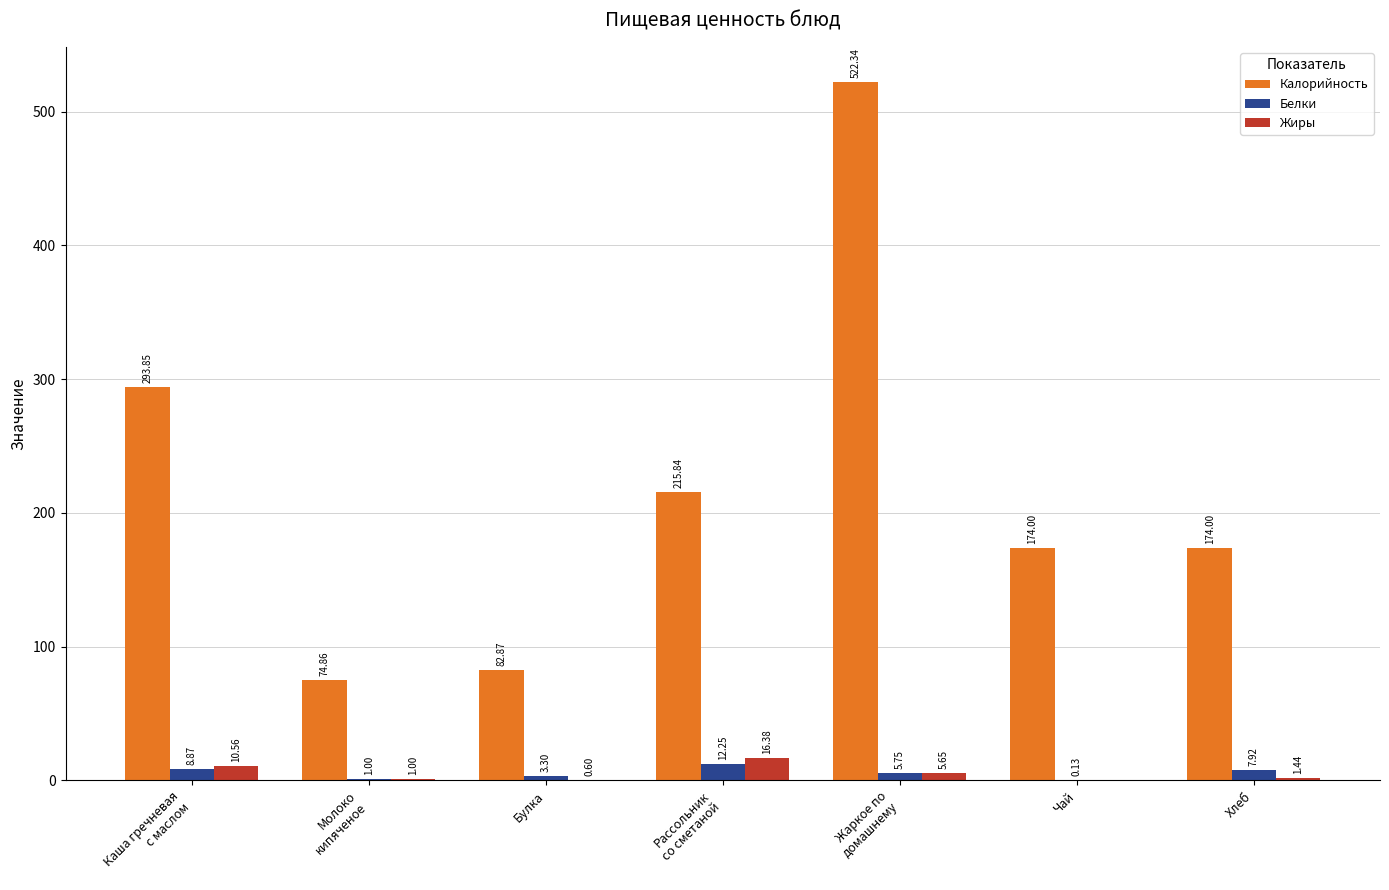

Is the value of Калорийность at Булка greater than the value of Жиры at Булка?

Yes